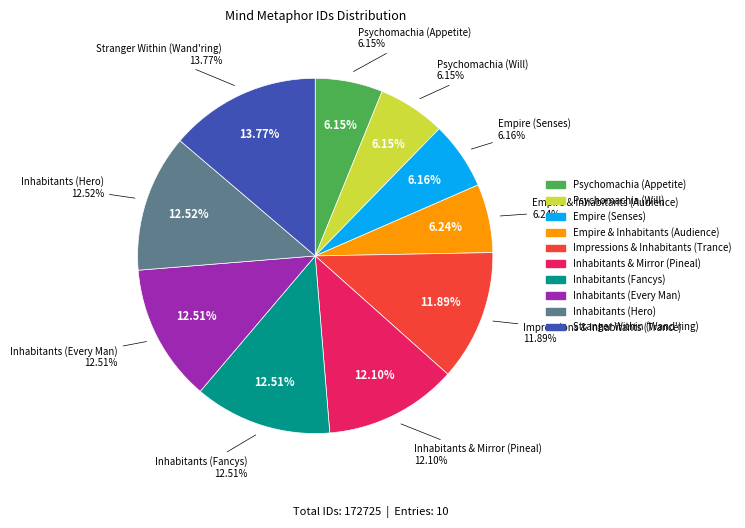

Is there any slice that represents more than half of the pie?

No